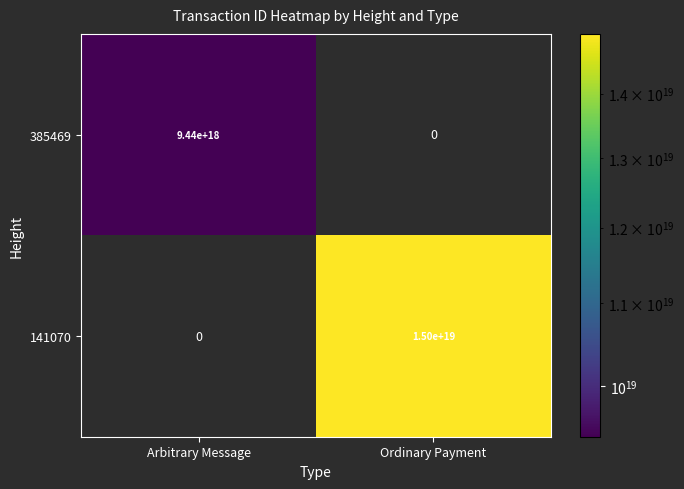

The 385469 series shows 9440000000000000000 at Arbitrary Message. True or false?

True